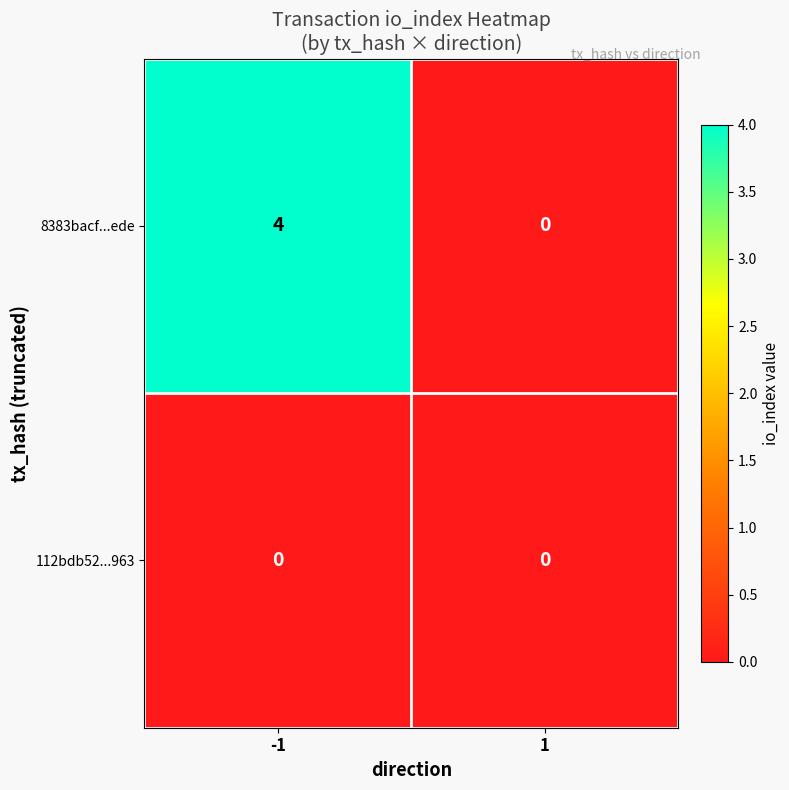

Is it true that 8383bacf...ede equals 2 at 1?

False